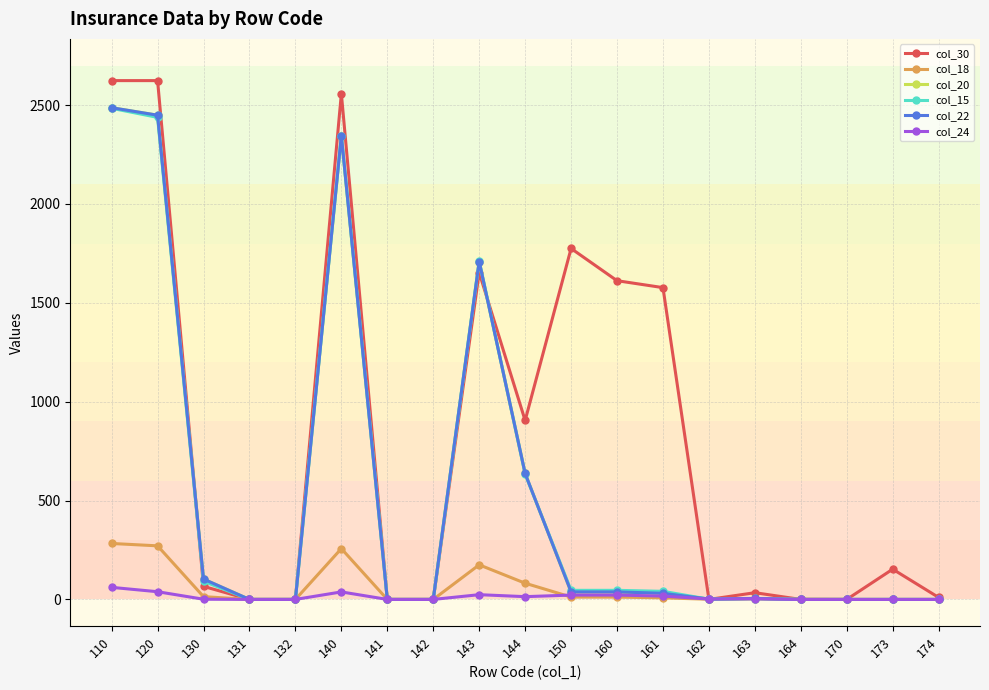

Which series has the largest range (max minus min)?

col_30